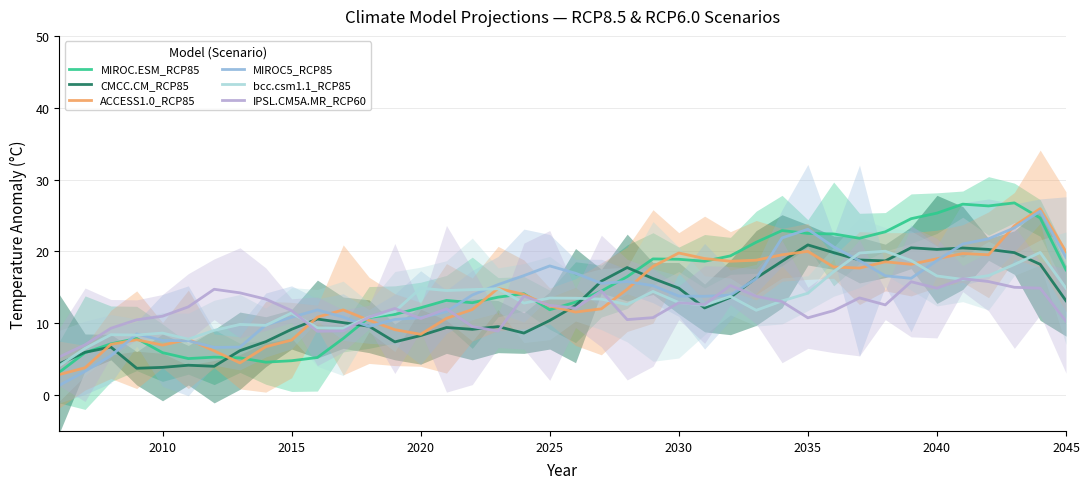

The bcc.csm1.1_RCP85 series shows 12.9 at 2030. True or false?

True